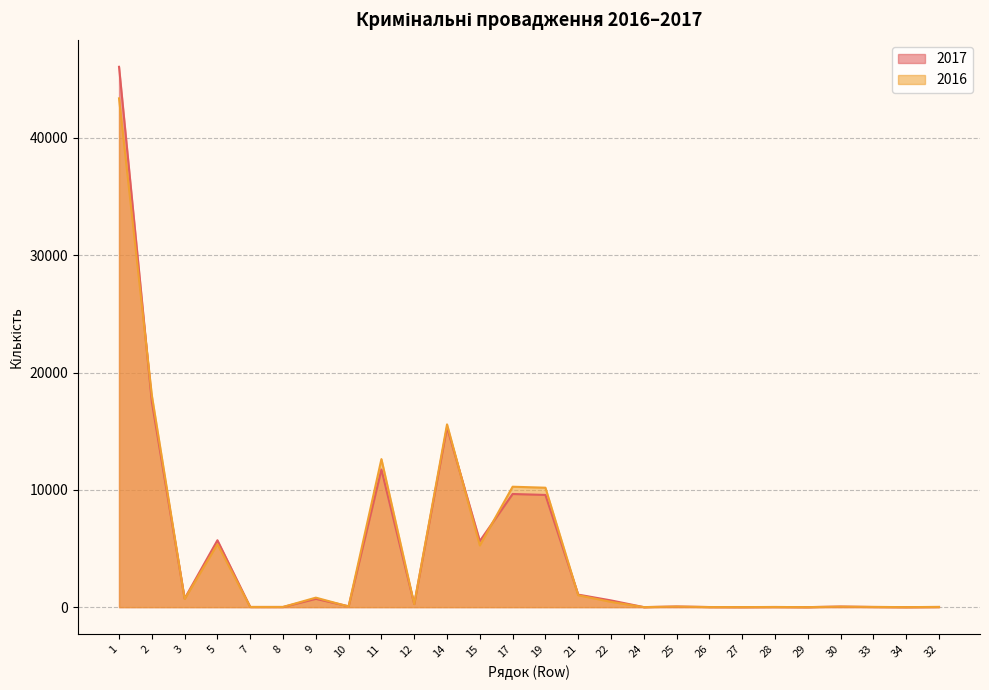

What is the difference between the second highest and second lowest values in the 2017 series?

17507